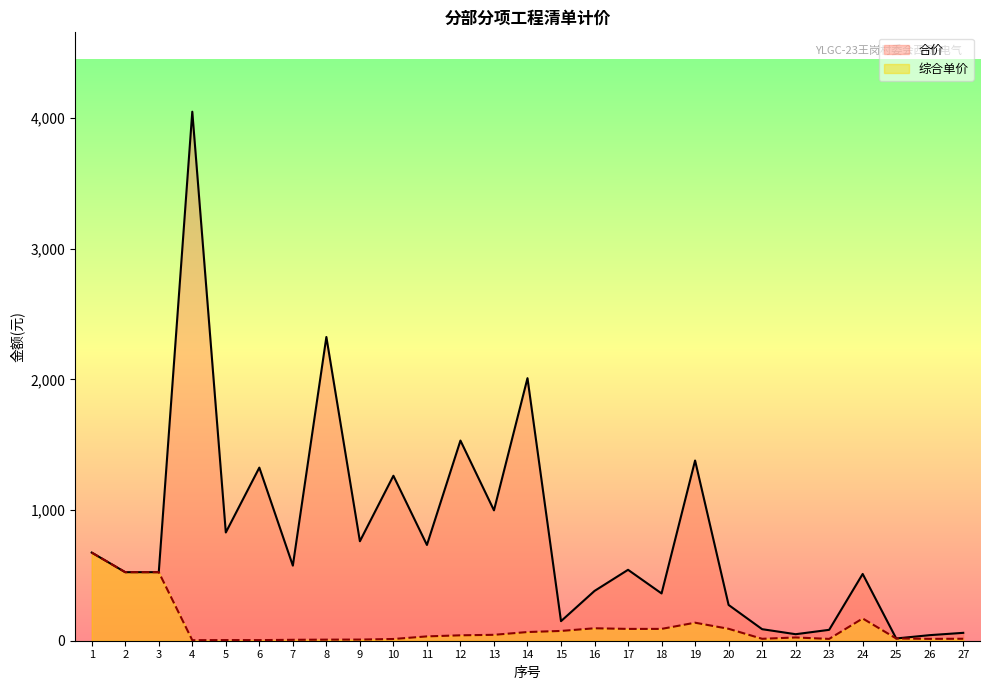

Which series has the widest spread of values?

合价_line